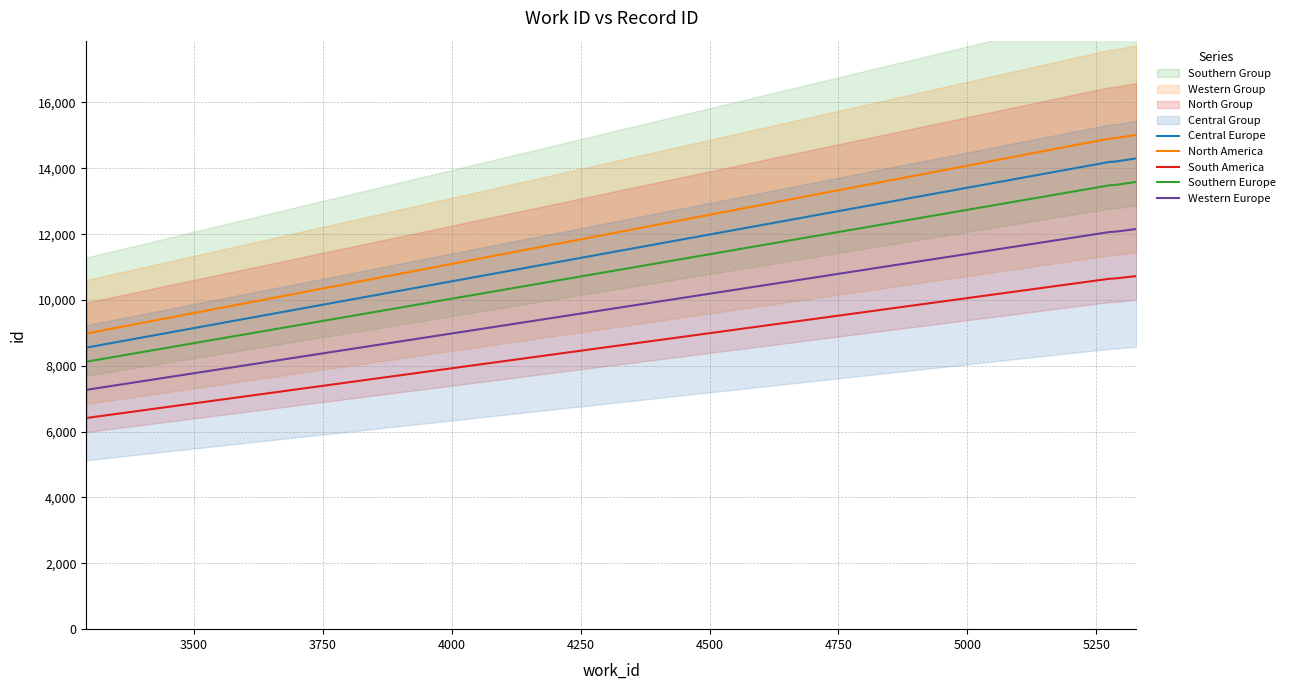

What are all the series names shown in the legend?

Central Europe, North America, South America, Southern Europe, Western Europe